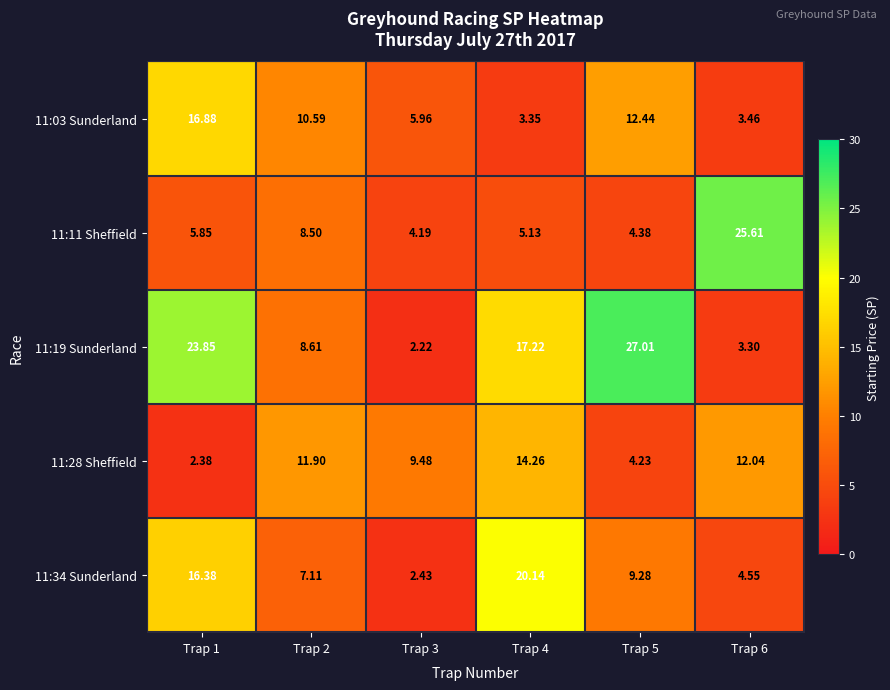

Is the value of 11:34 Sunderland at Trap 1 greater than the value of 11:11 Sheffield at Trap 3?

Yes